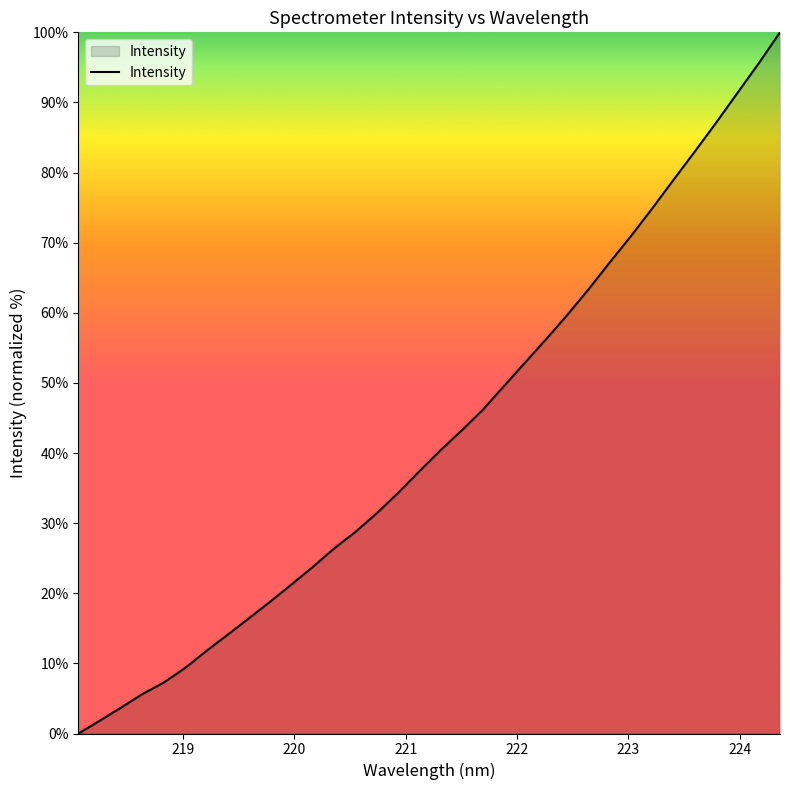

What is the greatest value displayed?

100.0